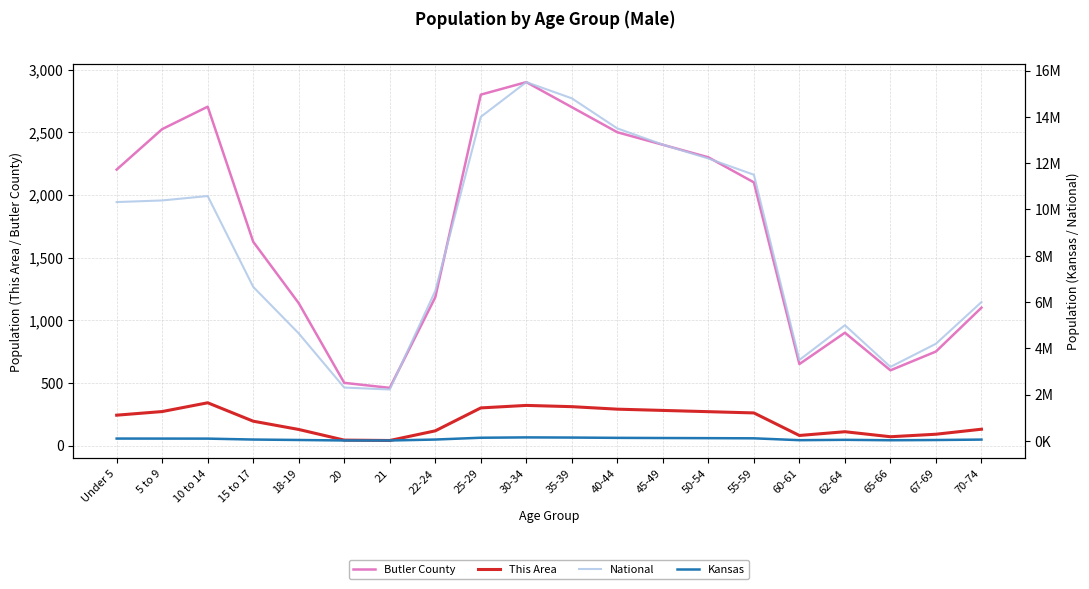

At which label does Butler County reach its peak?

30-34